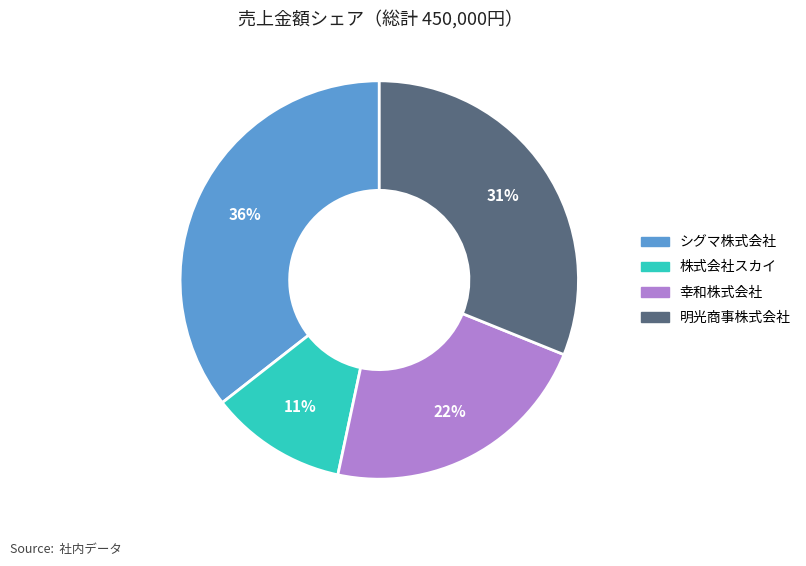

The シグマ株式会社 slice represents 36% of the pie. True or false?

True